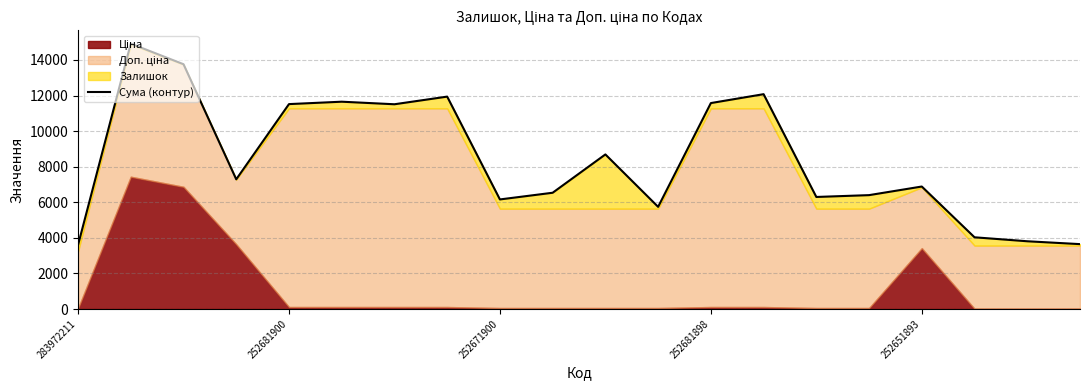

How many points are higher than both their immediate neighbors (excluding endpoints)?

6